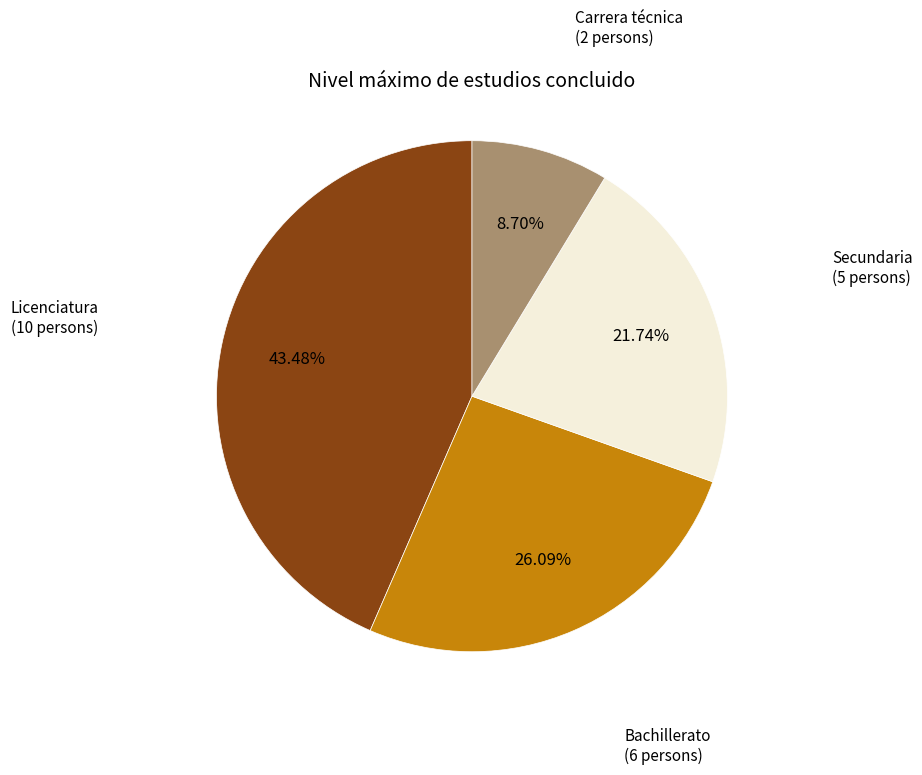

What is the ratio of the value at Licenciatura to the value at Bachillerato?

1.7